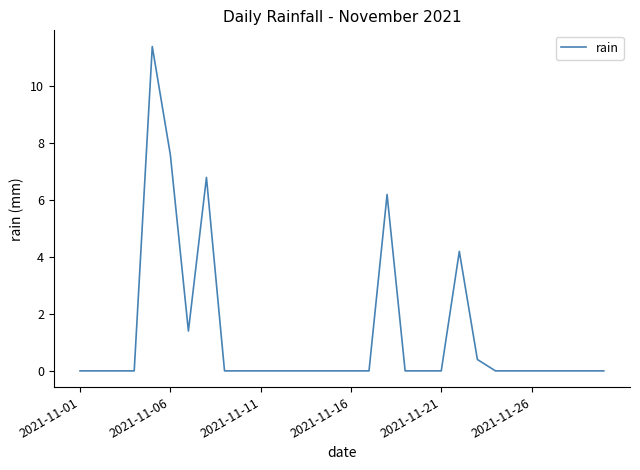

What is the greatest value displayed?

11.4